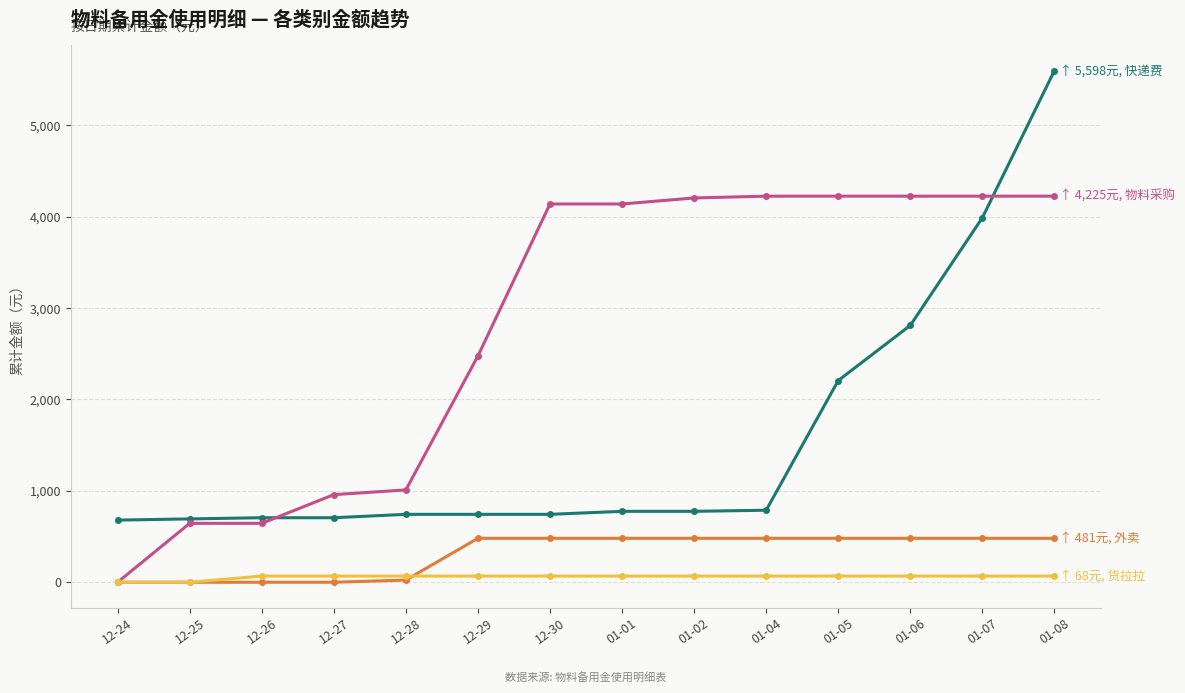

At which category is the sum across all series the highest?

01-08